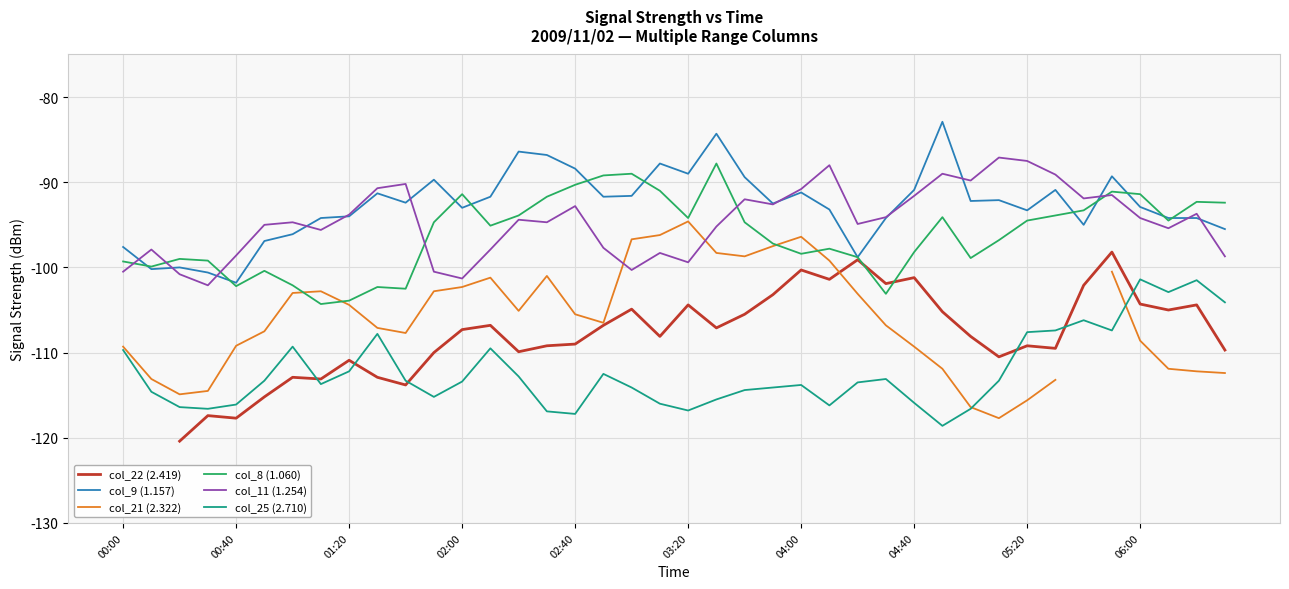

True or false: col_22 (2.419) and col_9 (1.157) cross at least once.

False